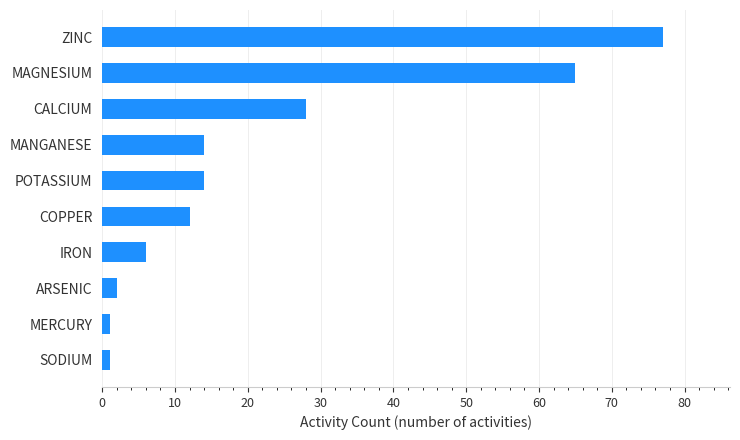

Reading bottom to top, what are all the values shown in this chart?

SODIUM=1	MERCURY=1	ARSENIC=2	IRON=6	COPPER=12	POTASSIUM=14	MANGANESE=14	CALCIUM=28	MAGNESIUM=65	ZINC=77